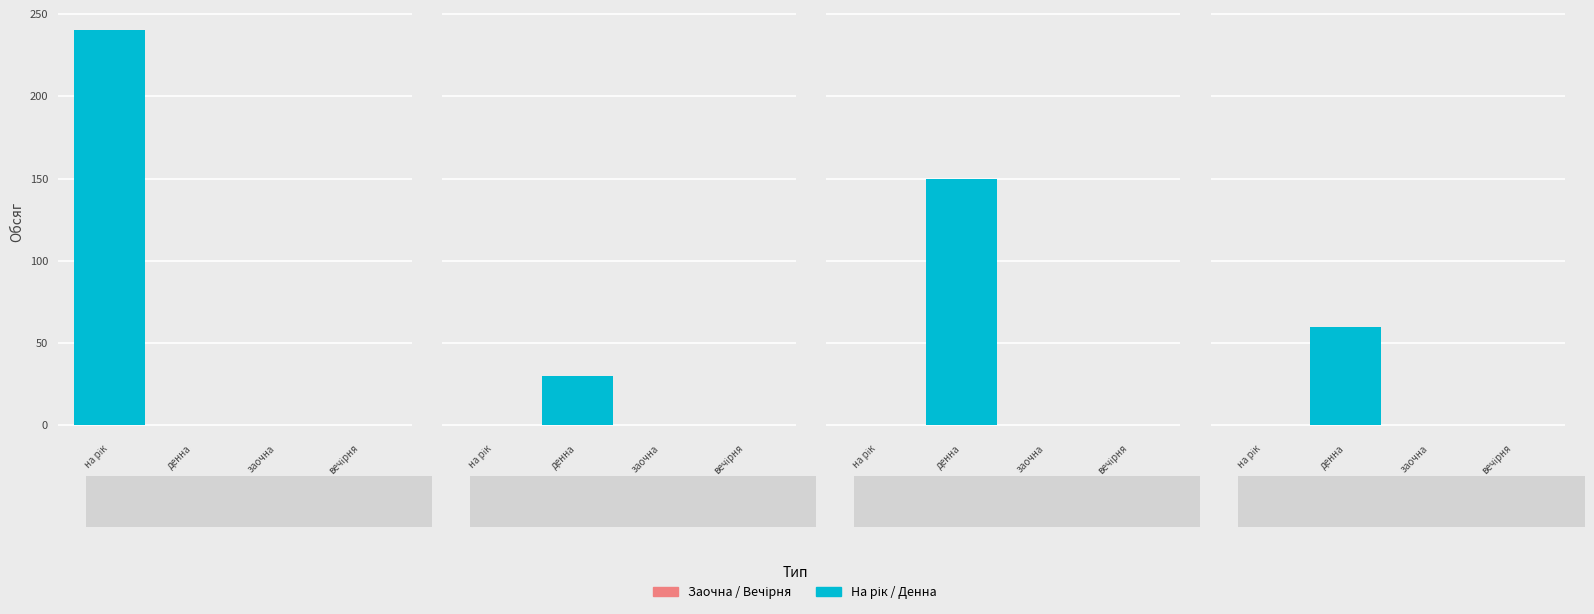

How many groups of bars are there?

4